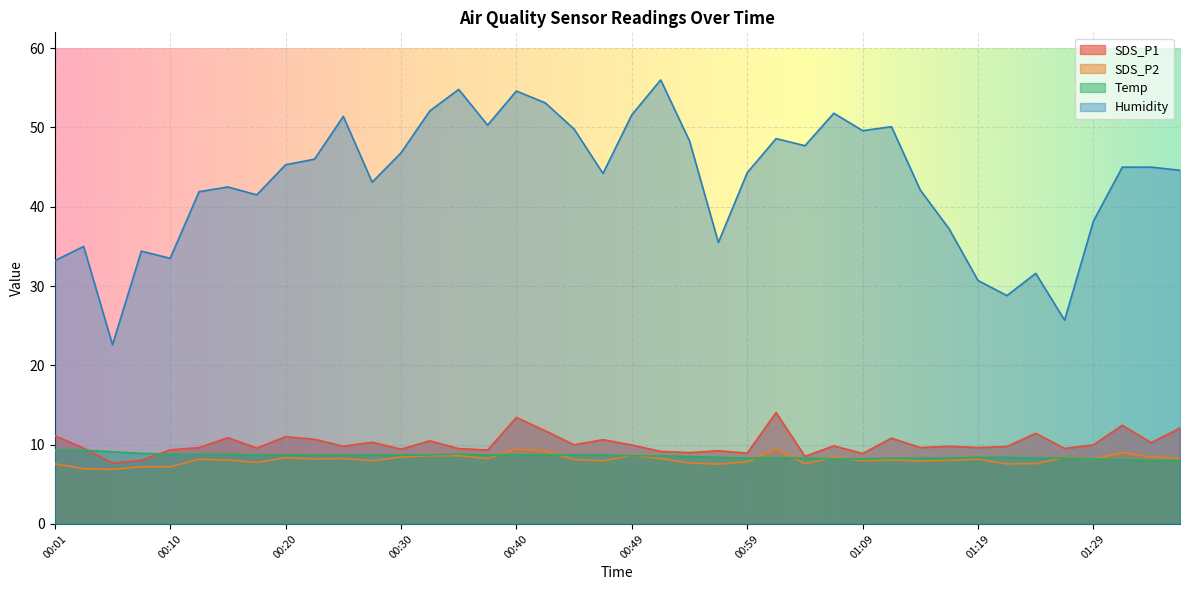

What is the total value across all series at 01:16?

63.3